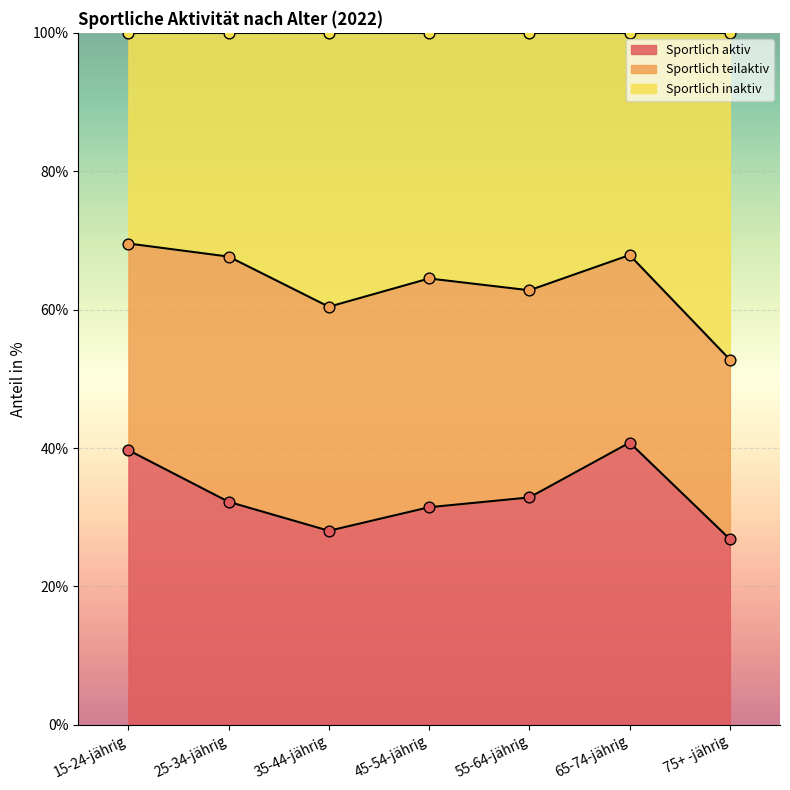

Is the value of Sportlich inaktiv at 55-64-jährig greater than the value of Sportlich aktiv at 15-24-jährig?

Yes